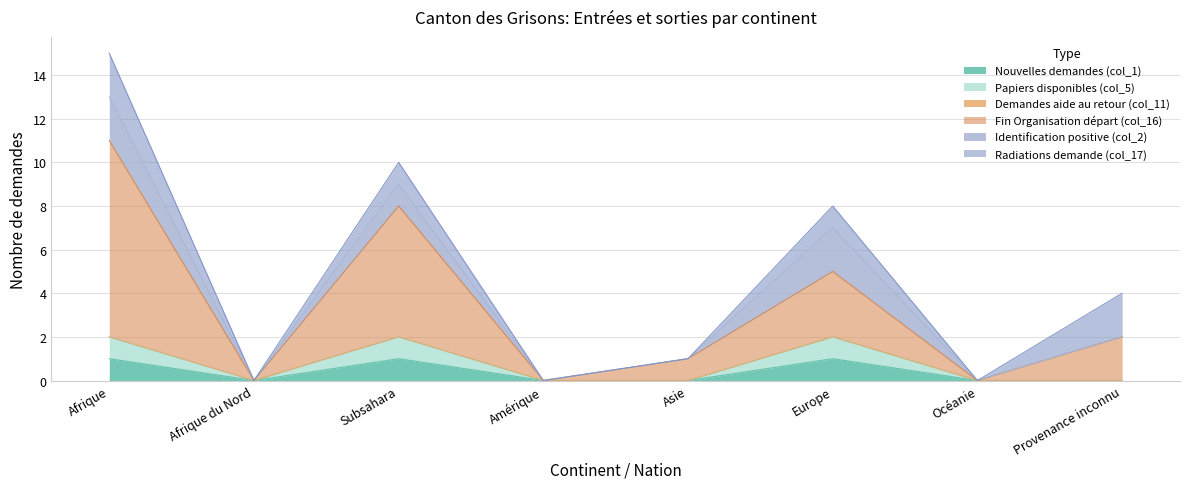

Where is Papiers disponibles (col_5) nearest to the value 1?

Afrique